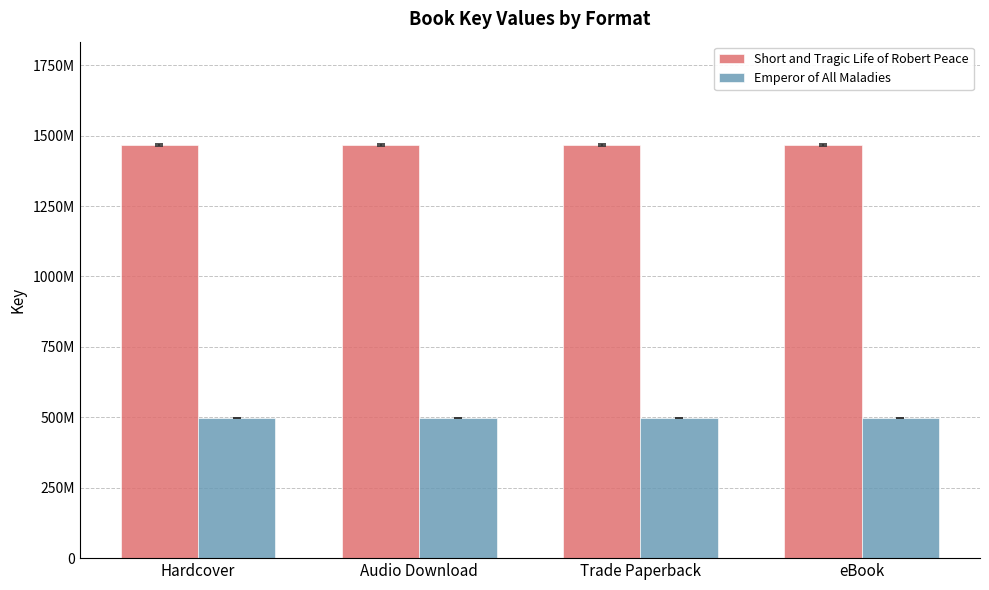

What is the sum of the Emperor of All Maladies values at Audio Download and eBook?

99569064